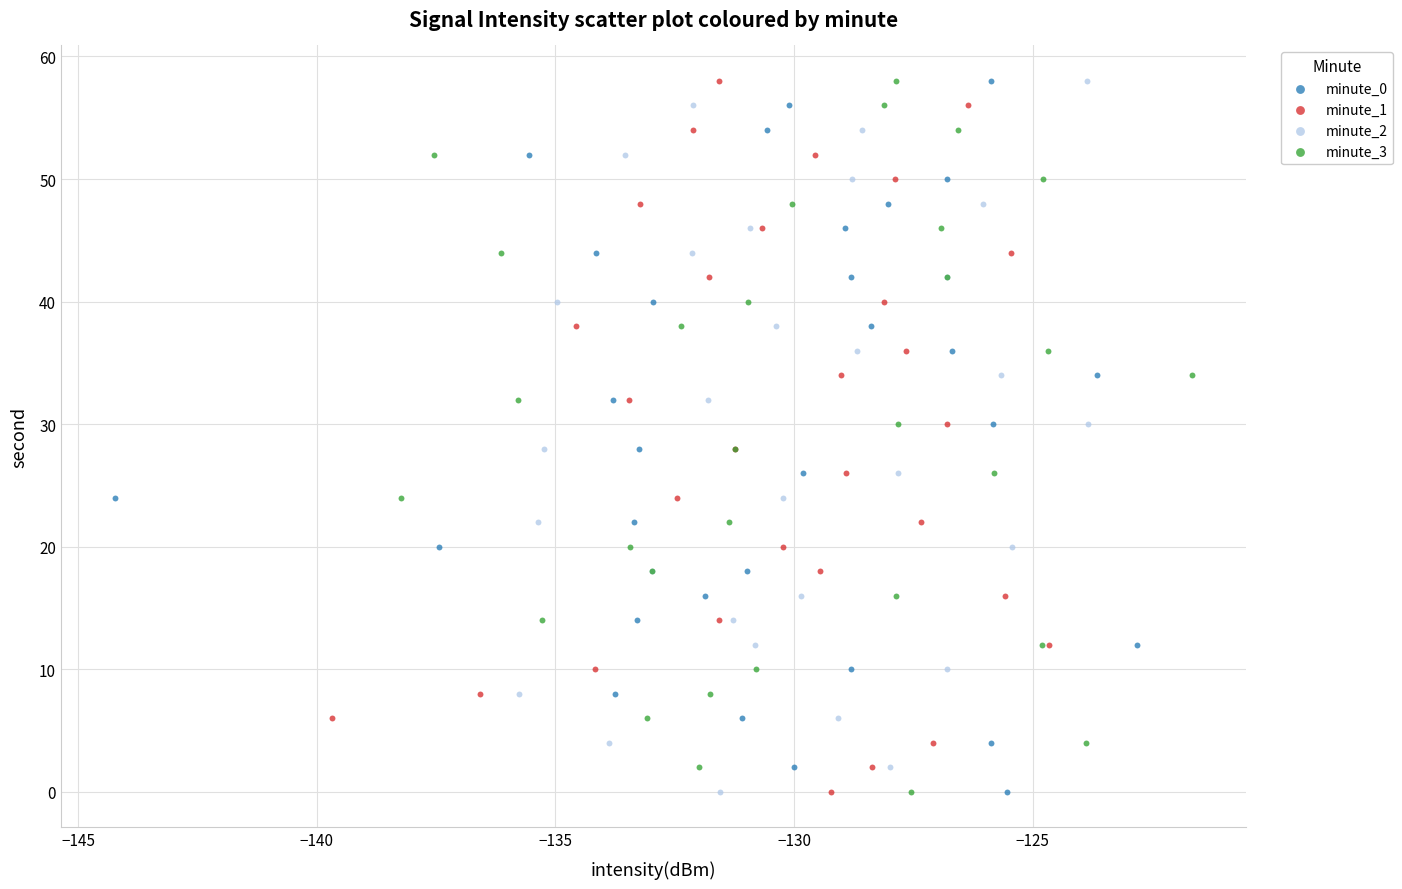

What are all the series names shown in the legend?

minute_0, minute_1, minute_2, minute_3